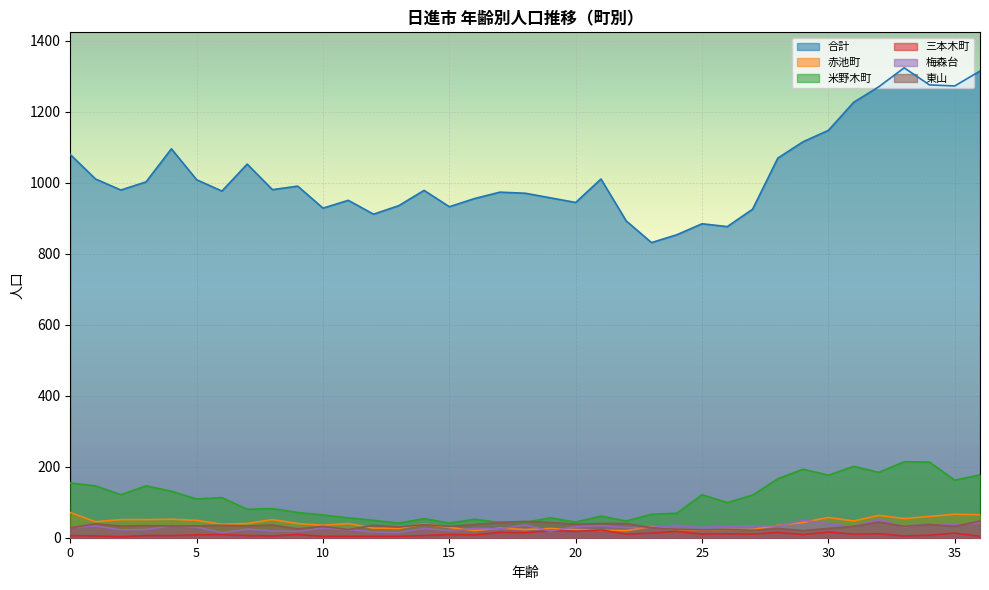

Between 19 and 21, which is larger?

21